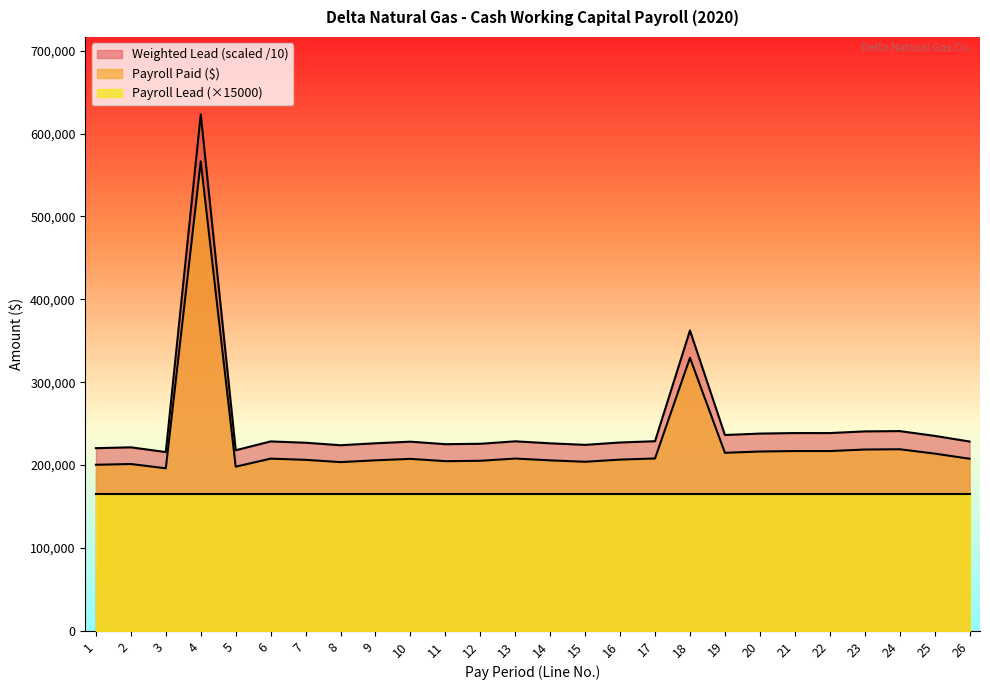

Which series has the widest spread of values?

Weighted Lead (scaled /10)